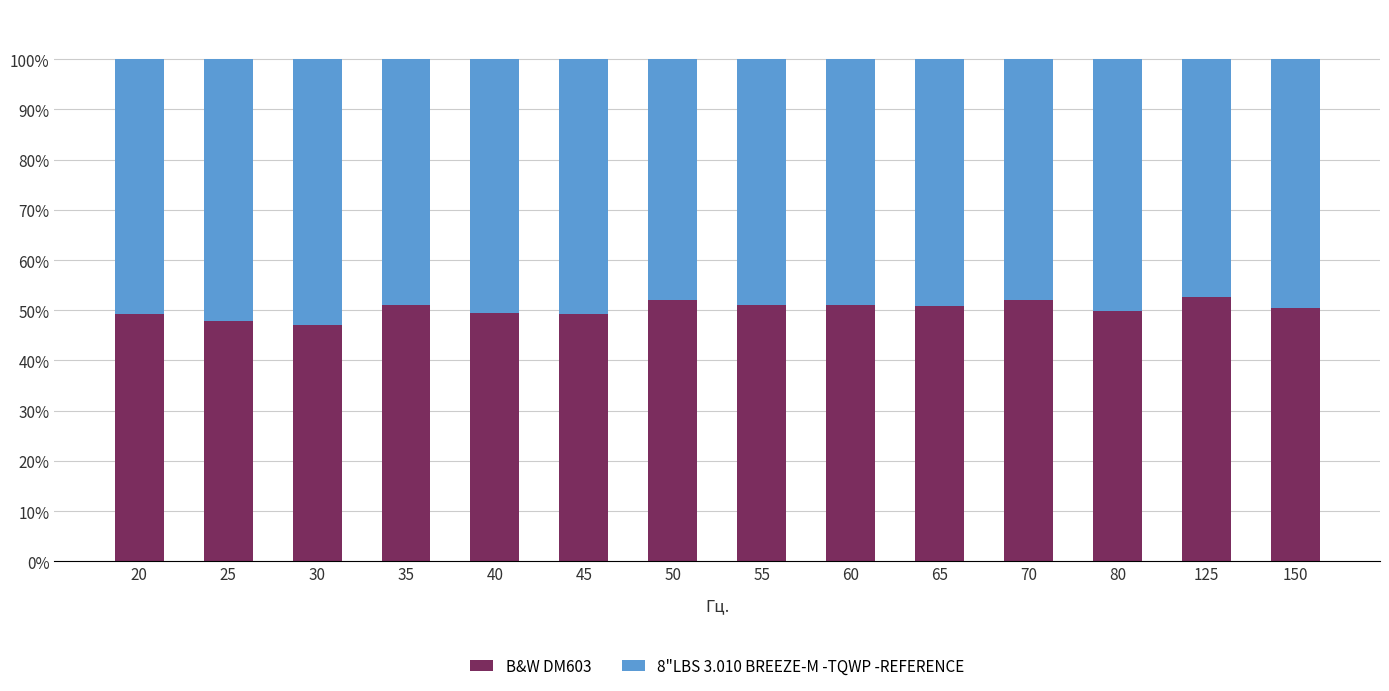

What is the total value across all series at 25?

100.0